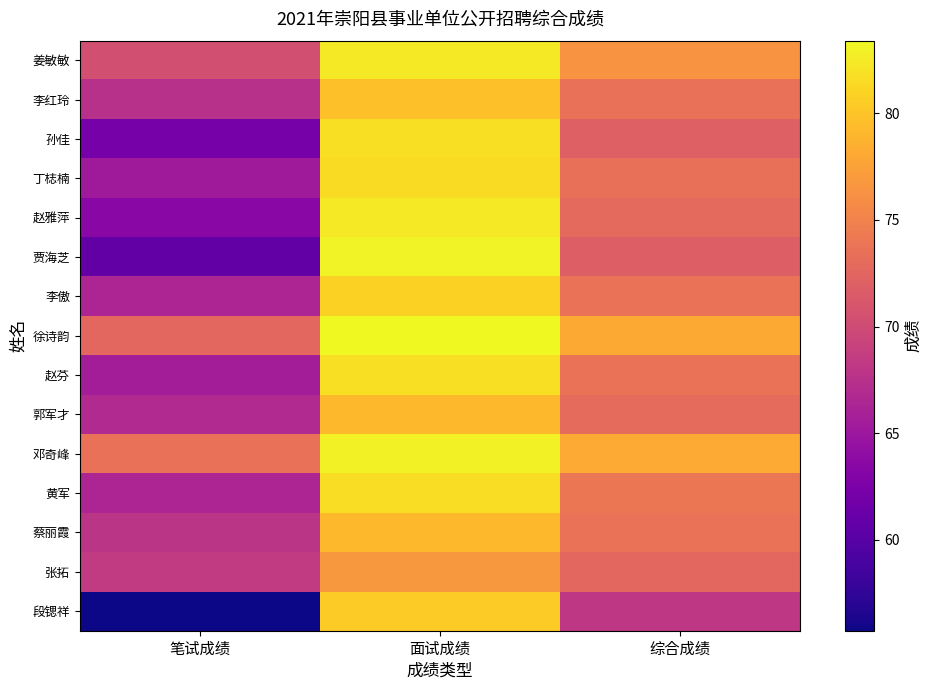

What is the spread (max minus min) of values at 面试成绩?

6.6